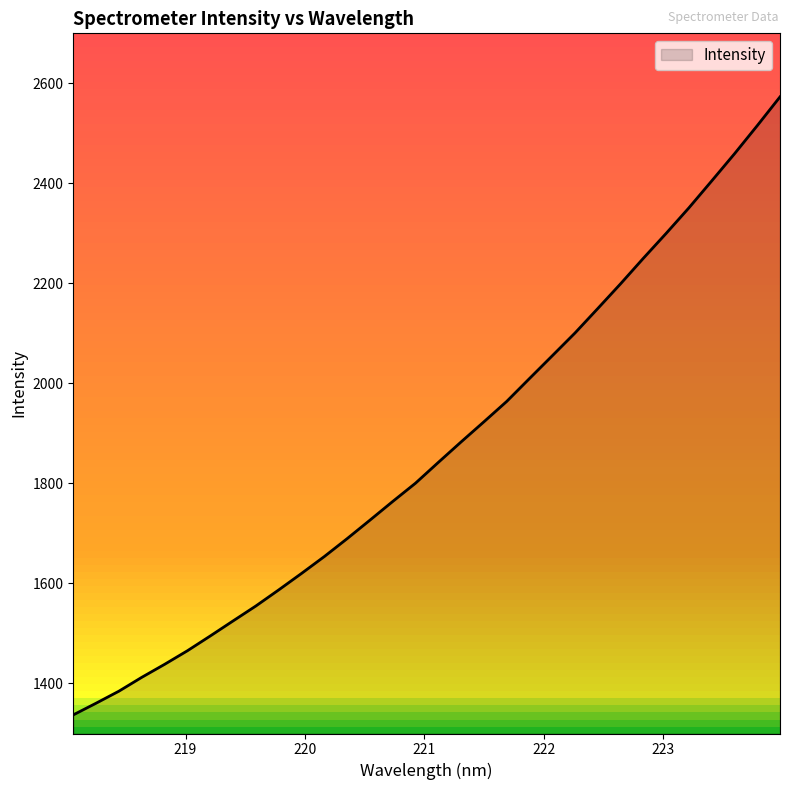

What is the difference between the maximum and minimum values?

1235.8